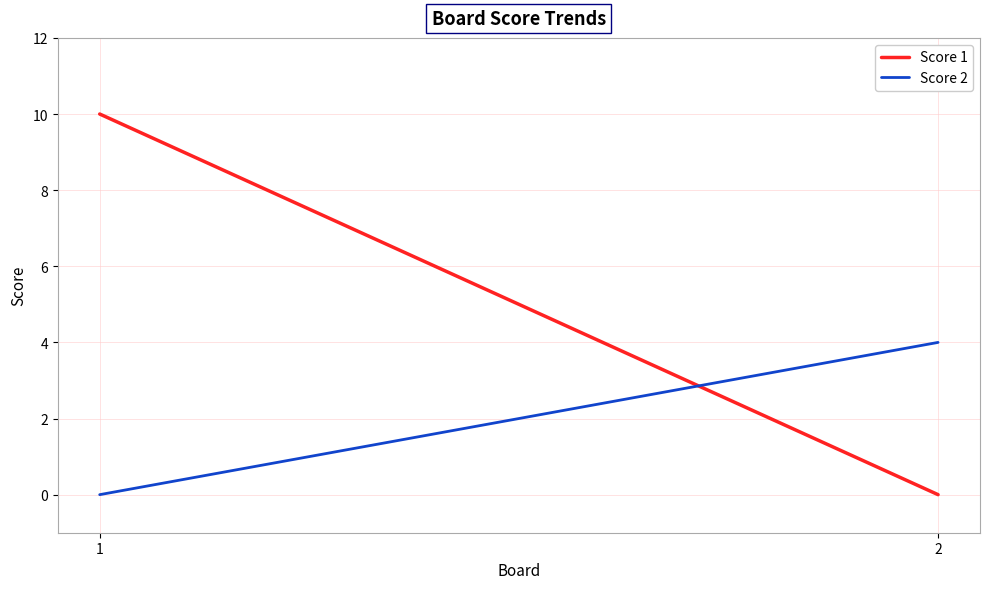

At 1, list the series in order from smallest to largest.

Score 2, Score 1